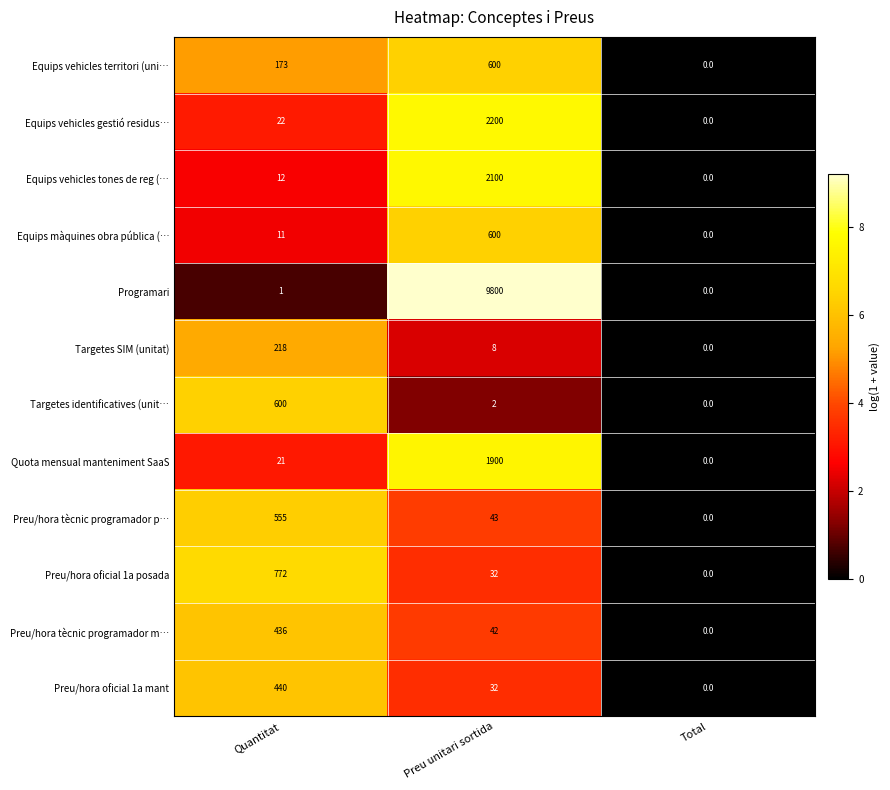

What is the difference between the second highest and minimum values in the Preu/hora oficial 1a mant series?

32